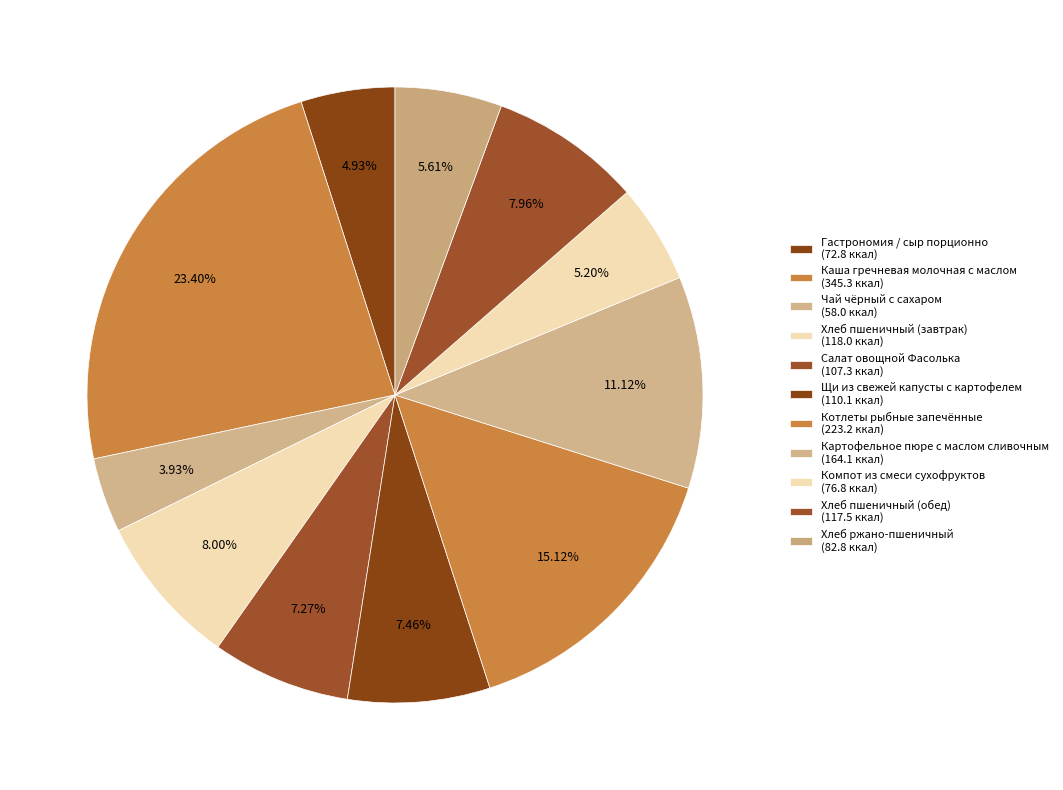

How many slices are in this pie chart?

11